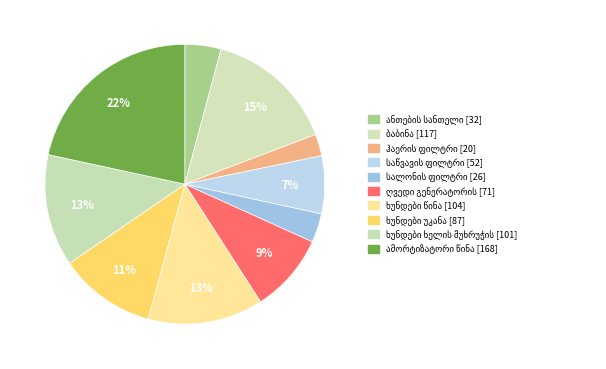

Which category has the biggest portion of the pie?

ამორტიზატორი წინა